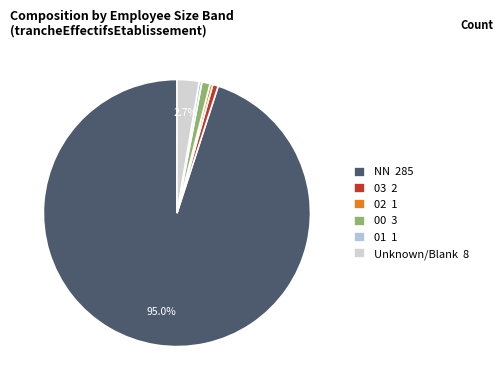

What is the largest slice in the pie chart?

NN 285